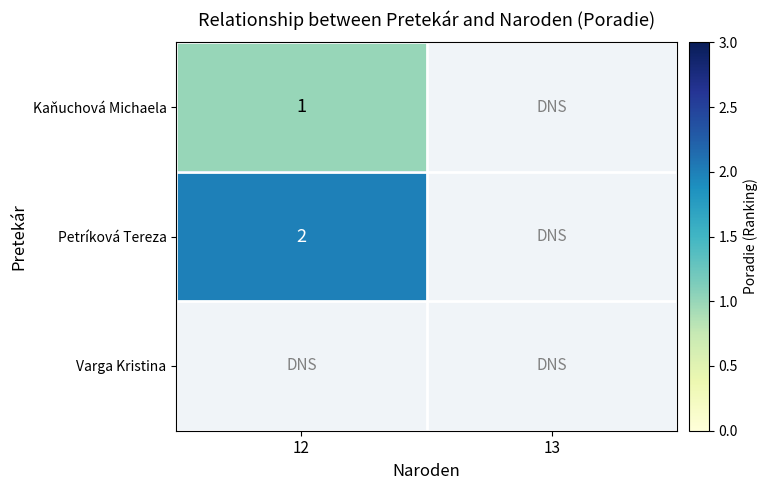

What is the difference between the highest and lowest values at 12?

1.0